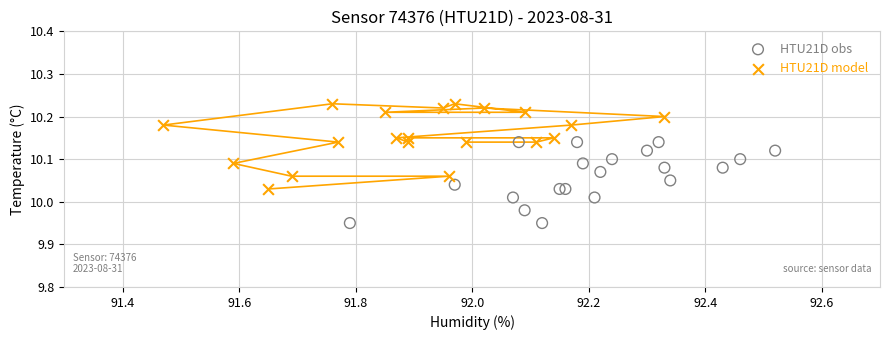

What are all the series names shown in the legend?

HTU21D obs, HTU21D model